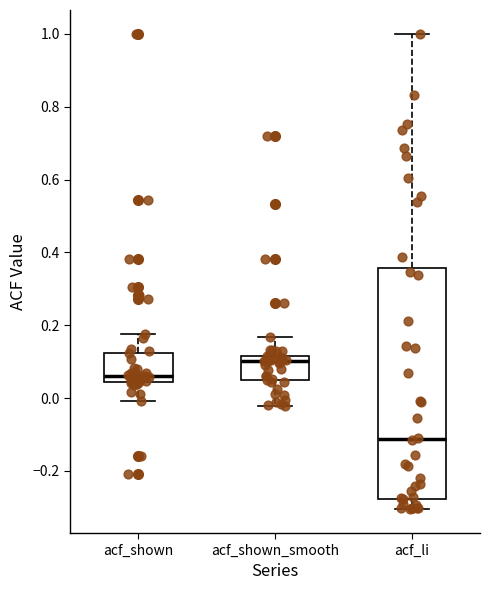

Reading left to right, read every box against the y-axis: the position of its median line, the range the box covers, and the ends of its whiskers. The values are not printed on the chart, so give them approximately, as read against the axis.

acf_shown: median 0.06, box 0.04 to 0.12, whiskers 0.00 to 0.18
acf_shown_smooth: median 0.10, box 0.04 to 0.12, whiskers -0.02 to 0.16
acf_li: median -0.12, box -0.28 to 0.36, whiskers -0.30 to 1.00